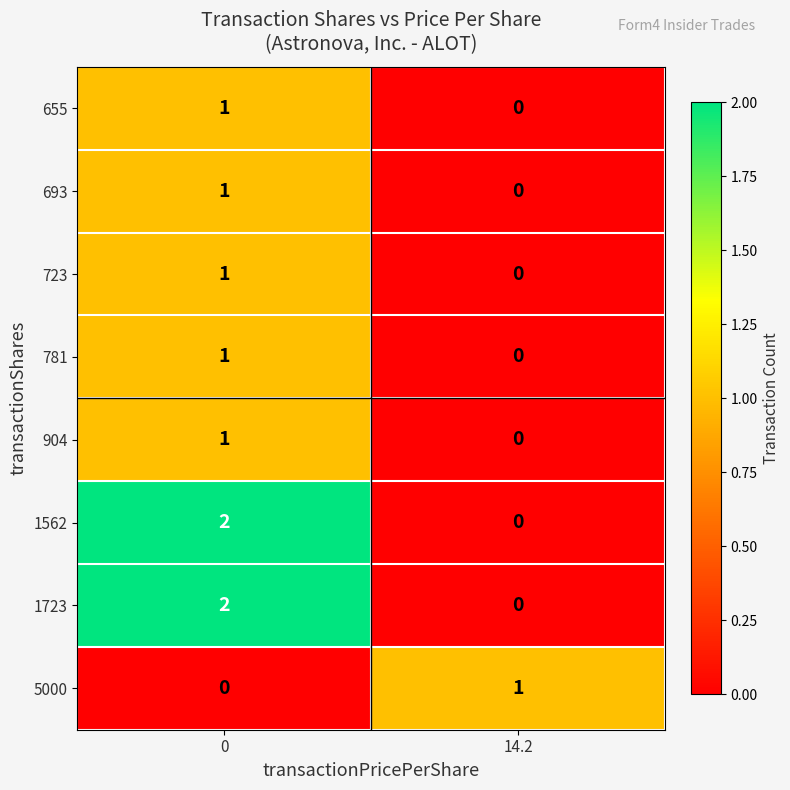

The value of 1723 at 0 is 1. True or false?

False